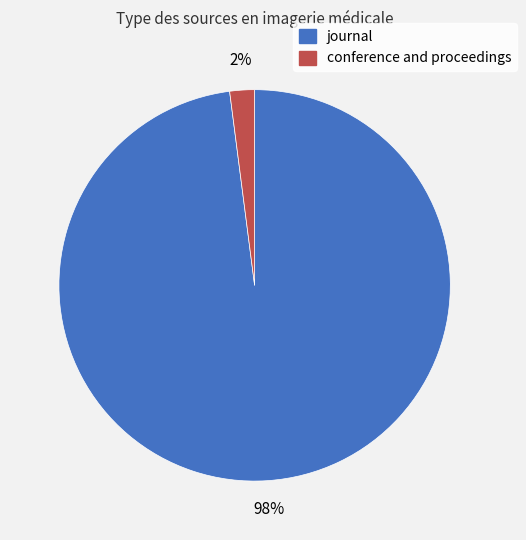

Does any single category account for the majority?

Yes